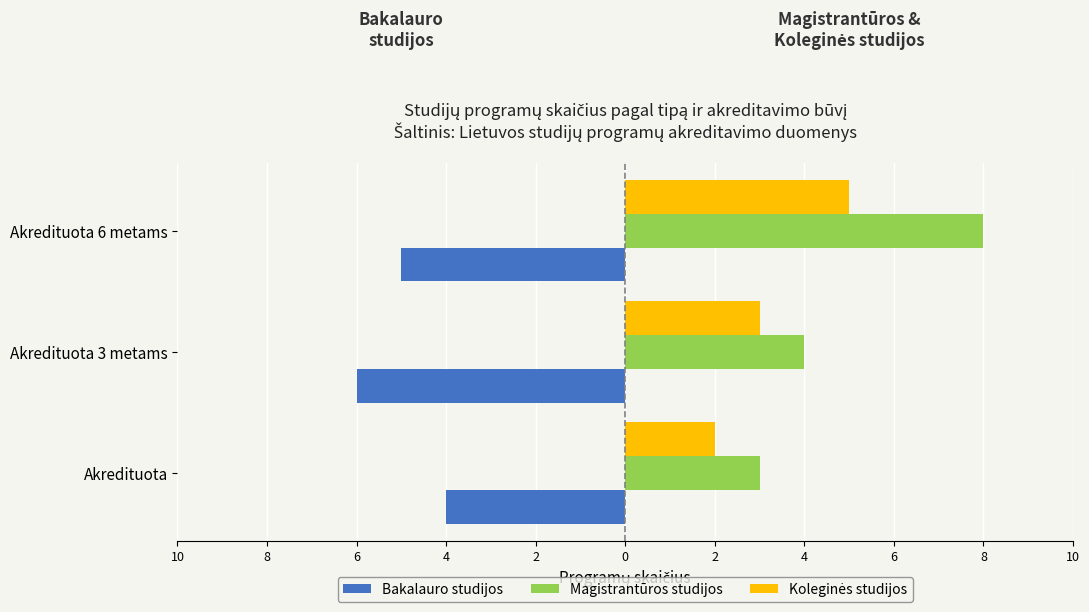

How many data points in Bakalauro studijos are less than -5?

1